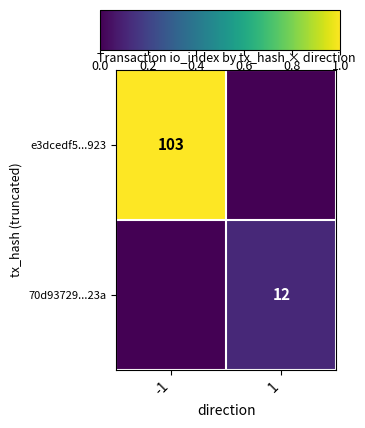

The e3dcedf5...923 series shows 103 at -1. True or false?

True